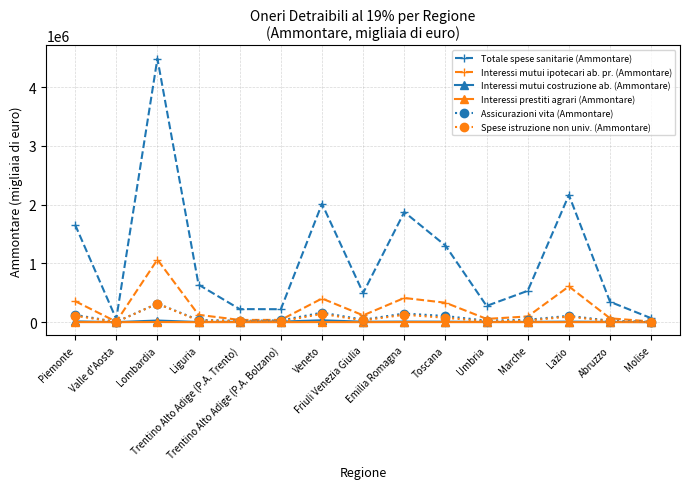

What are all the series names shown in the legend?

Totale spese sanitarie (Ammontare), Interessi mutui ipotecari ab. pr. (Ammontare), Interessi mutui costruzione ab. (Ammontare), Interessi prestiti agrari (Ammontare), Assicurazioni vita (Ammontare), Spese istruzione non univ. (Ammontare)